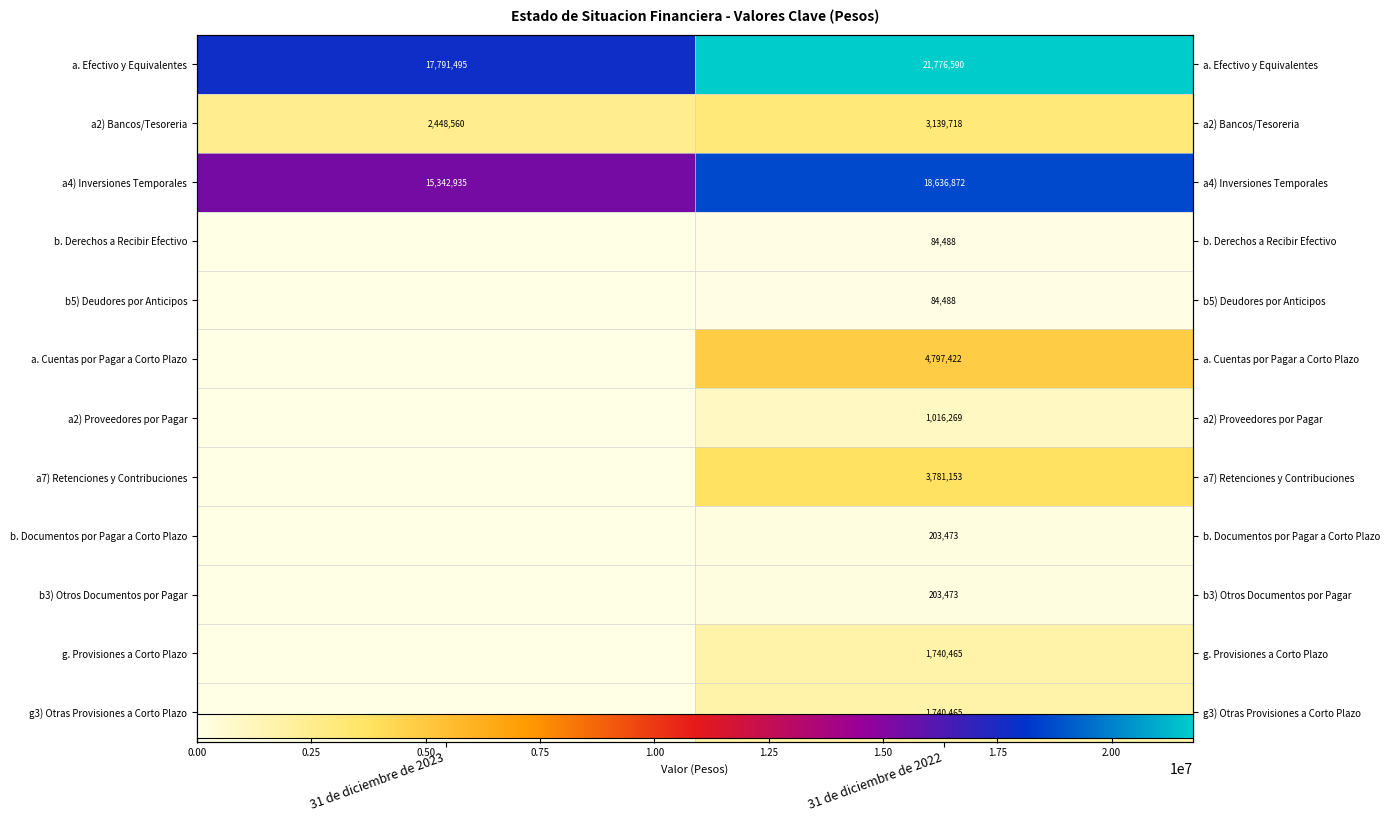

At how many categories does at least one series exceed 20748305?

1